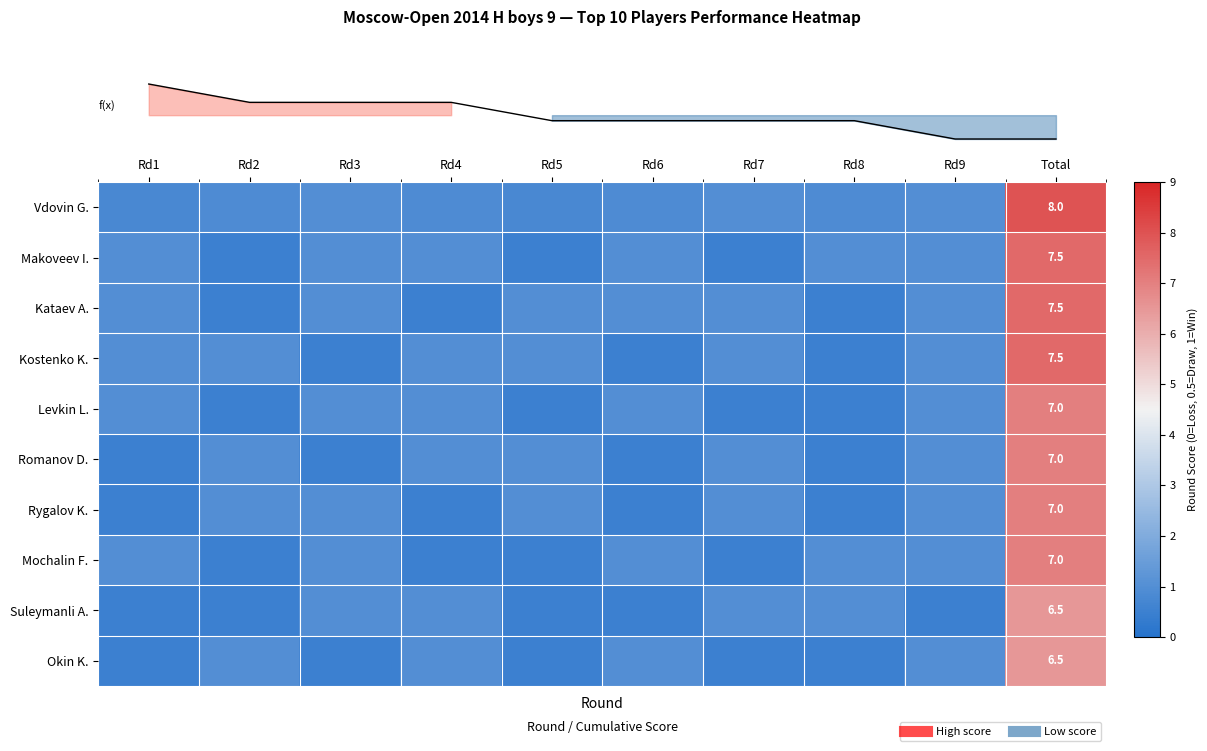

Which label corresponds to the smallest value in the chart?

Rd2